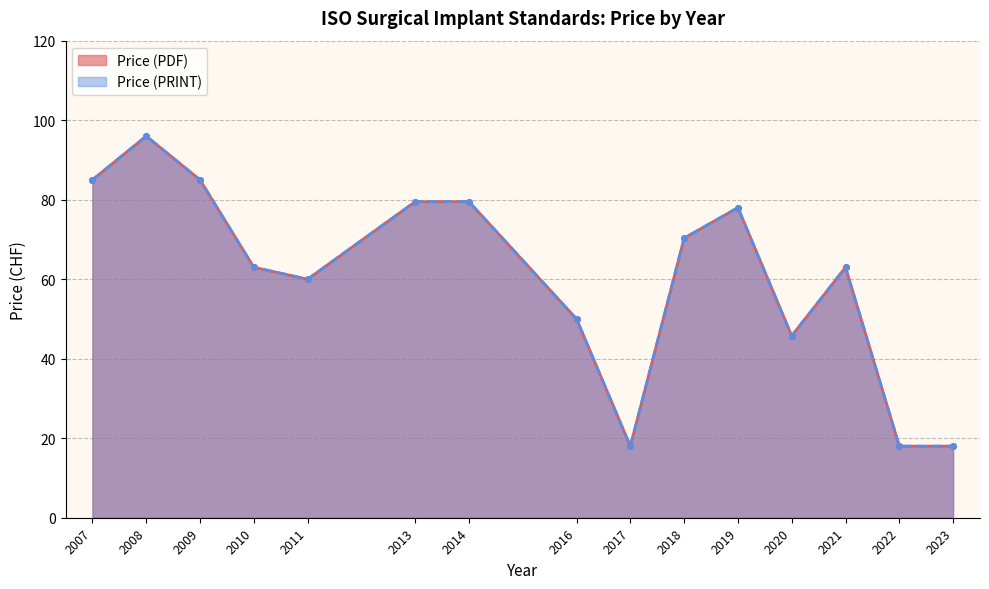

What value does the Price (PRINT) series have at 2011, to the nearest 50?

50